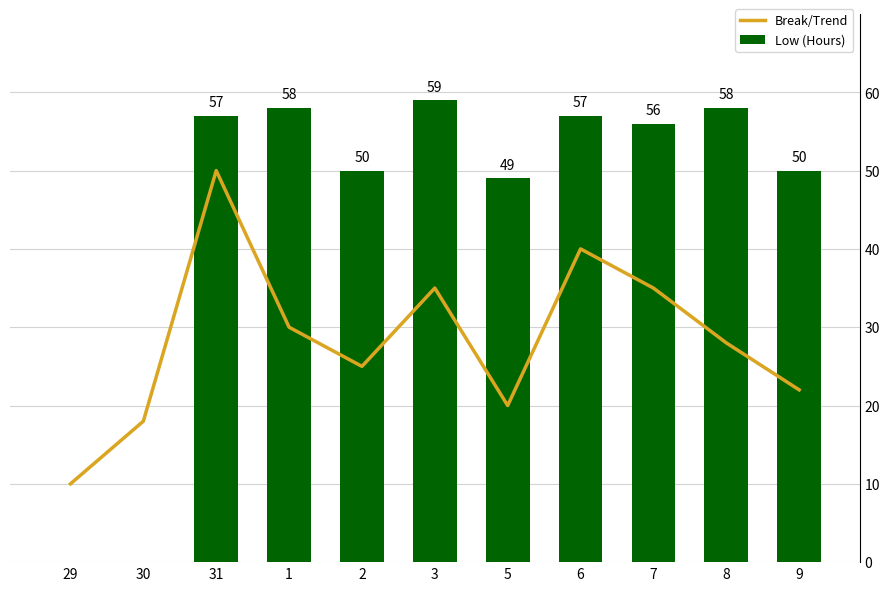

True or false: Break/Trend has a value of 8 at 9.

False